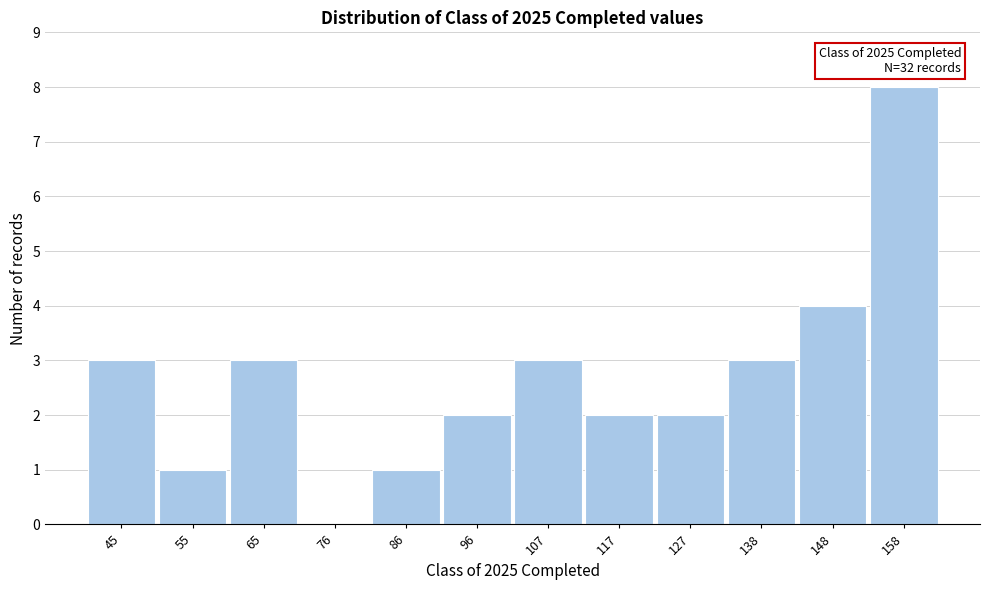

Reading right to left, extract all data points from this chart.

158=8	148=4	138=3	127=2	117=2	107=3	96=2	86=1	76=0	65=3	55=1	45=3